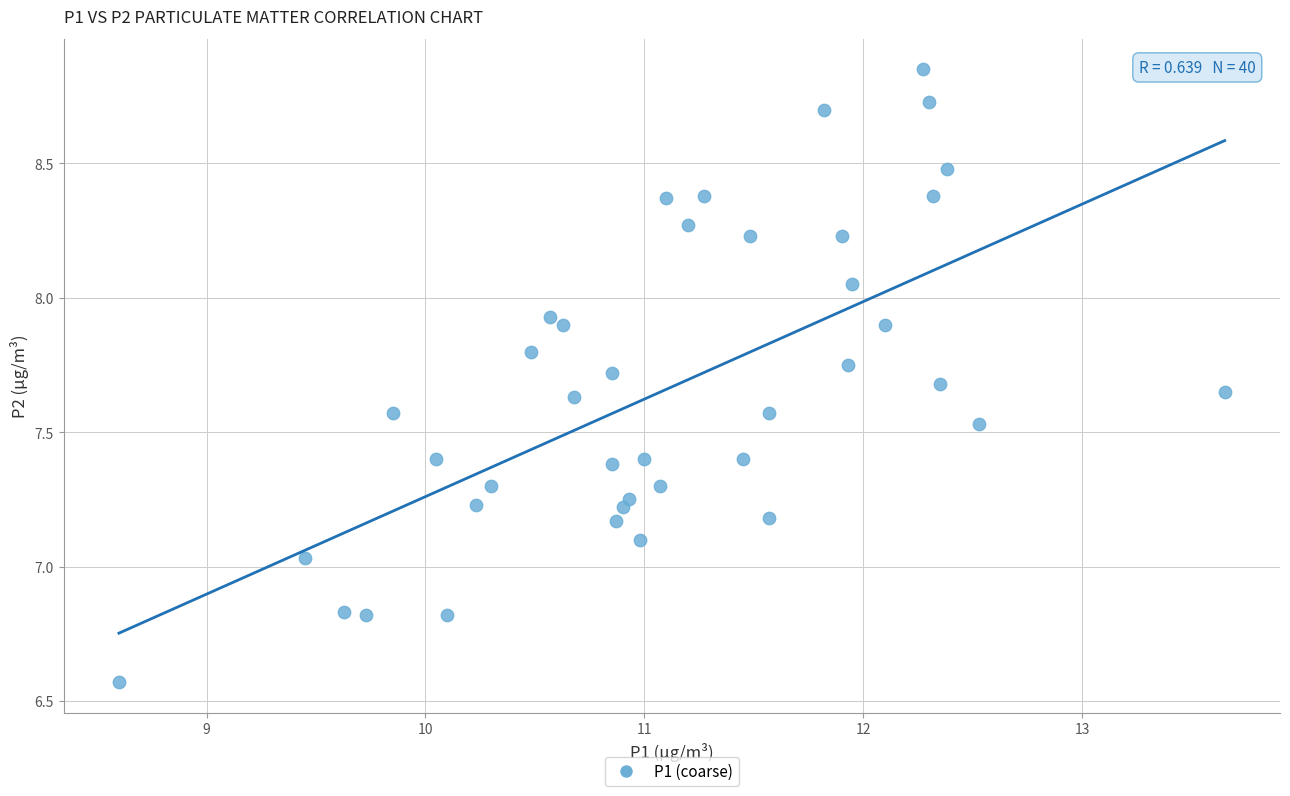

What is the range of Y values (max minus min)?

2.3